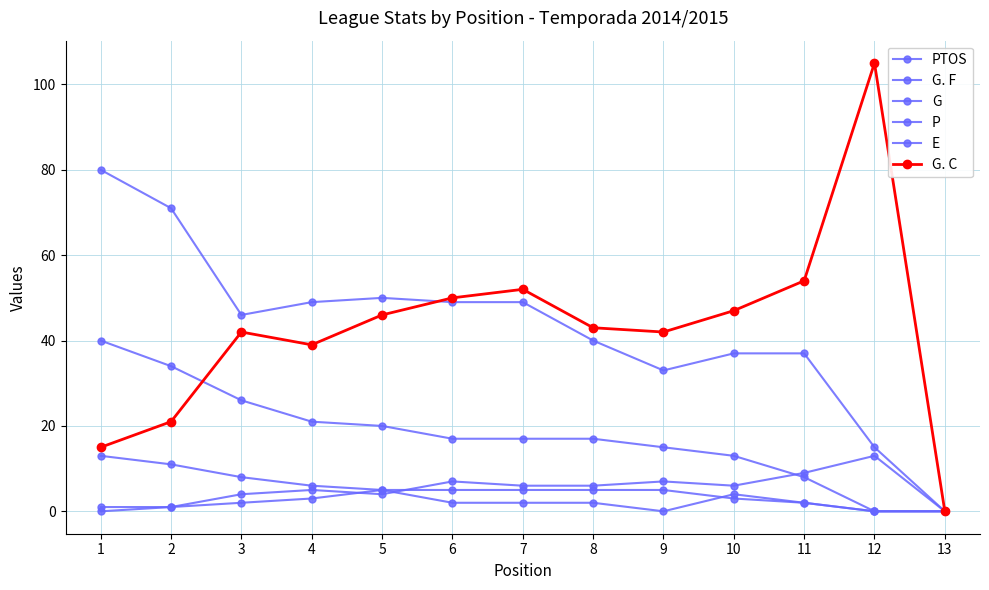

How many distinct data groups are displayed?

6